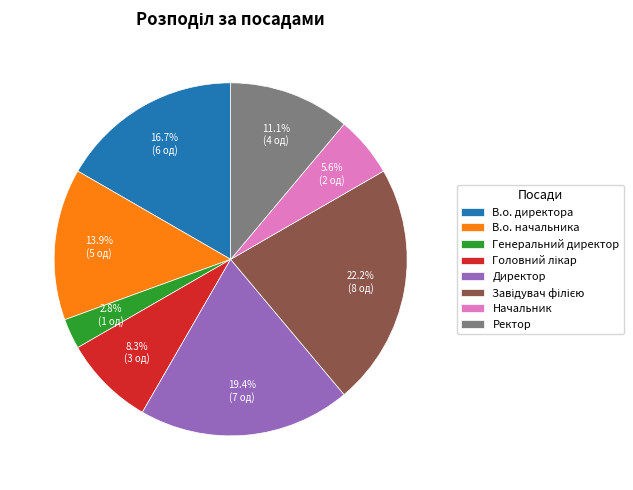

To the nearest percent, what is the difference between the largest and smallest slice percentages?

19%